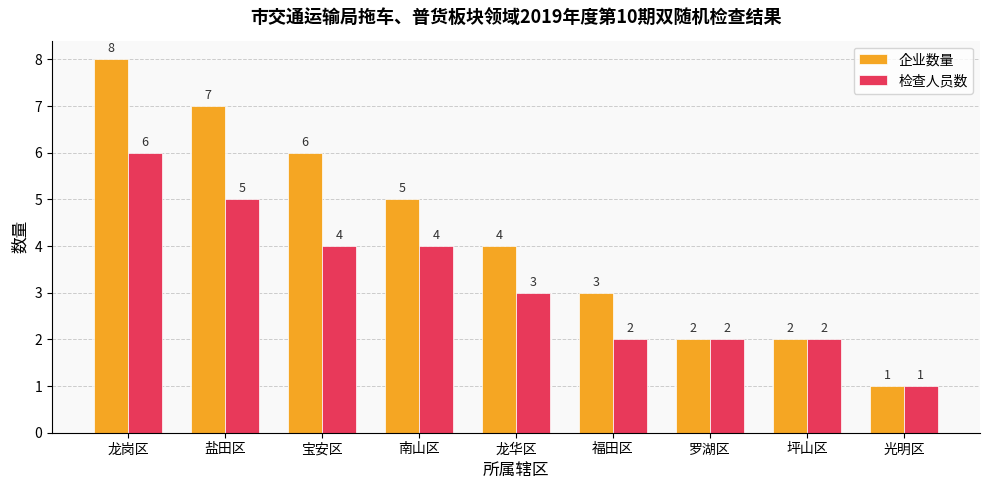

At which label is 检查人员数 closest to 3?

龙华区